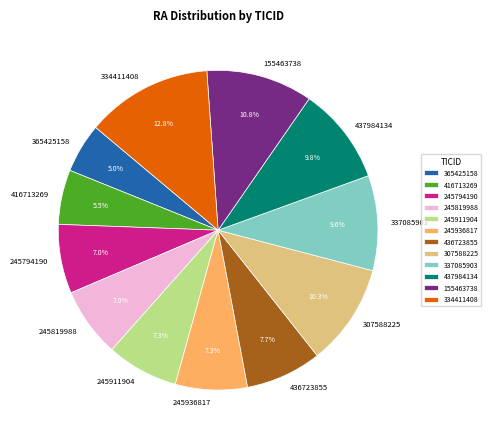

Does any single category account for the majority?

No